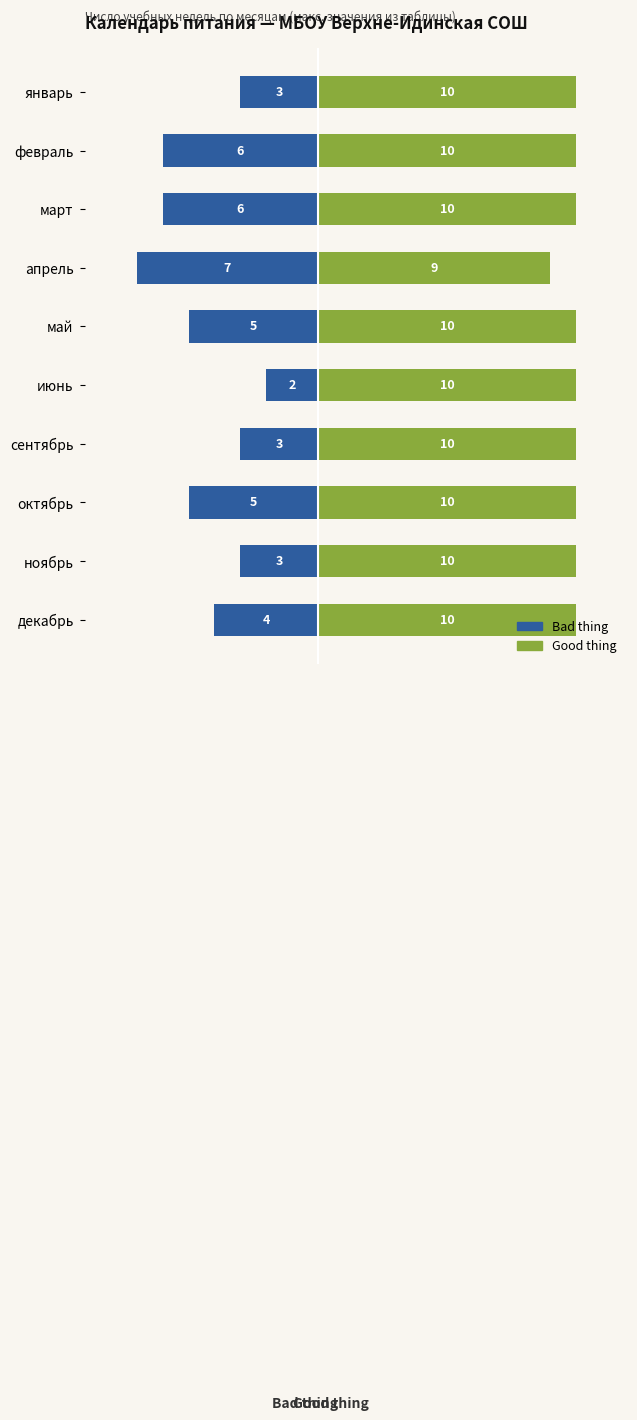

How many Bad thing values are between -6 and -3?

8